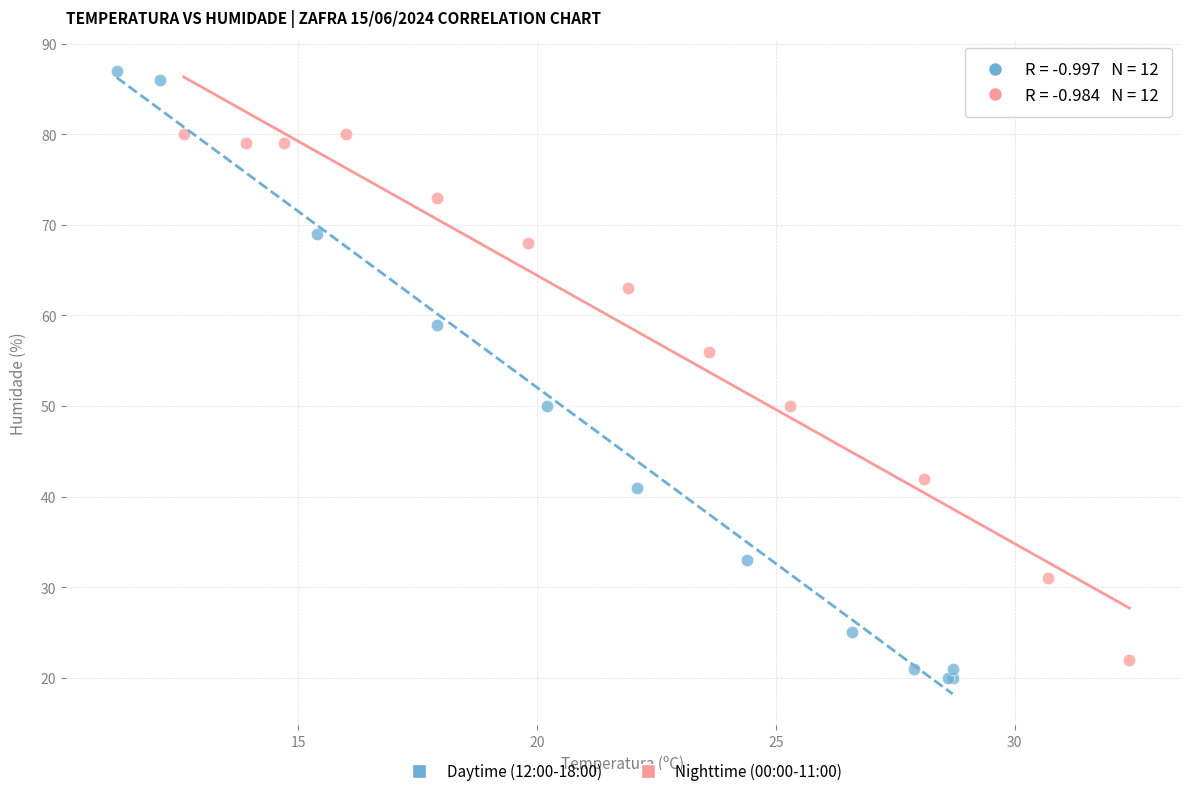

Which series has the widest spread of Y values?

Daytime (12:00-18:00)